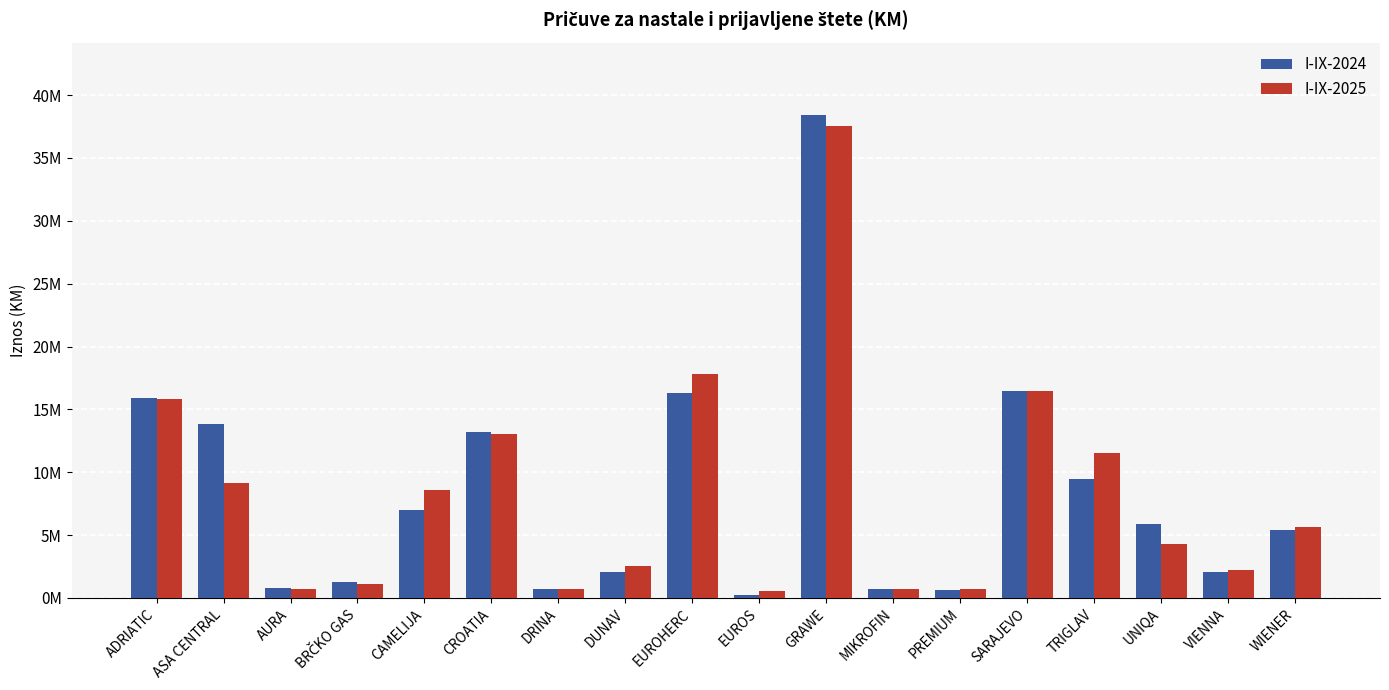

Reading left to right, what are all the values shown in this chart?

I-IX-2024: 15897048	13803855	792129	1264572	7006857	13233309	722361	2055012	16288757	212342	38417411	683354	633881	16492417	9471474	5862085	2076136	5438646
I-IX-2025: 15855560	9173117	729163	1069857	8605420	13073812	689590	2546380	17817903	535017	37538459	696459	674194	16479143	11533717	4252538	2228148	5602593